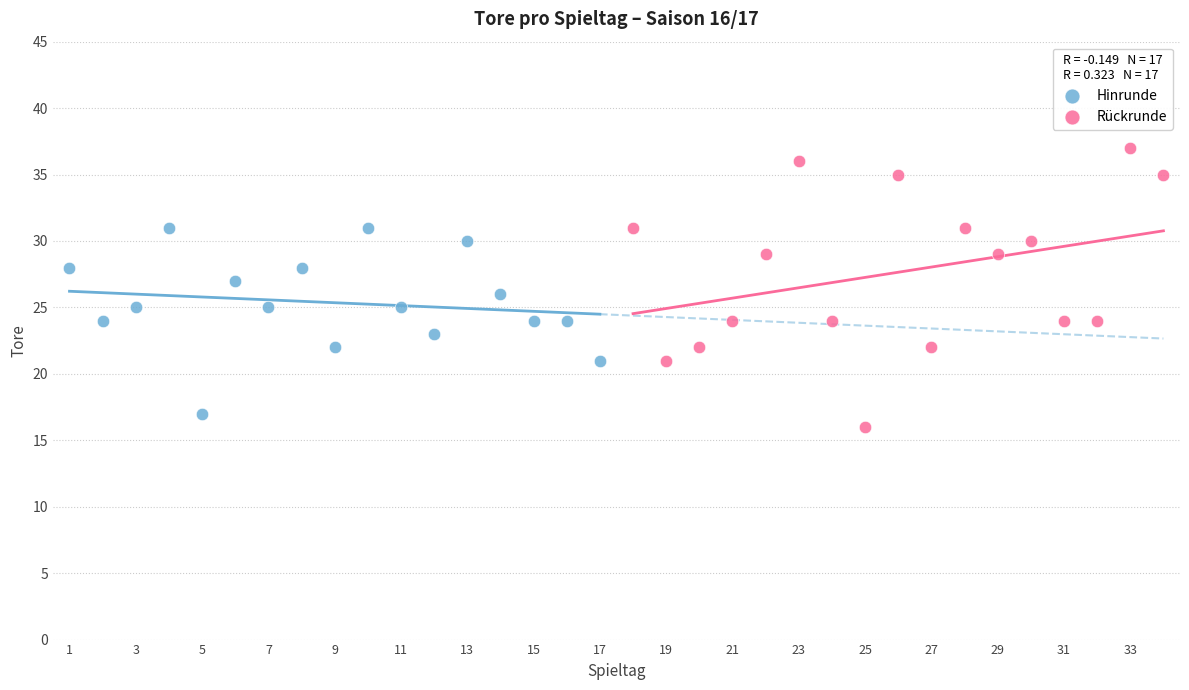

Which series has the largest Y range (max minus min)?

Rückrunde